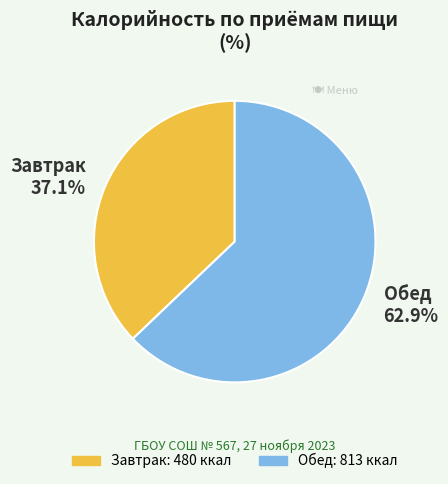

Which category has the biggest portion of the pie?

Обед